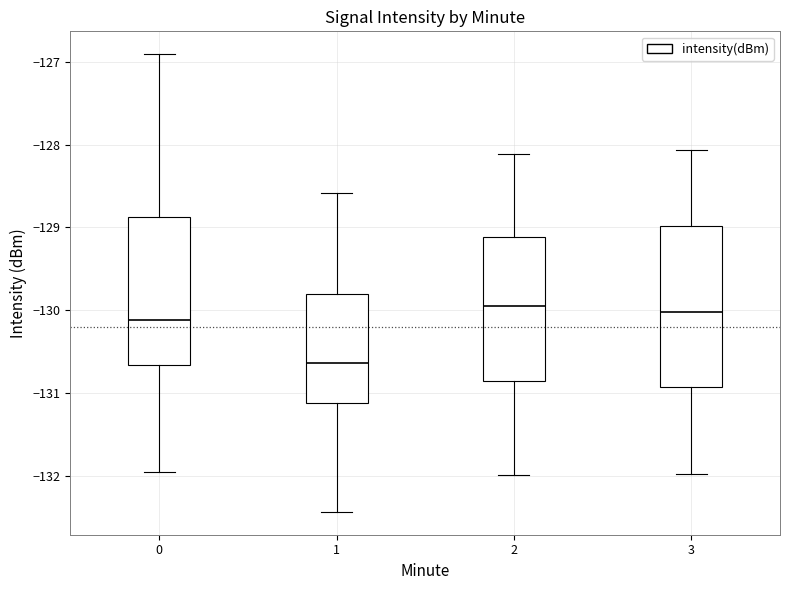

Which box has the lowest median line?

1